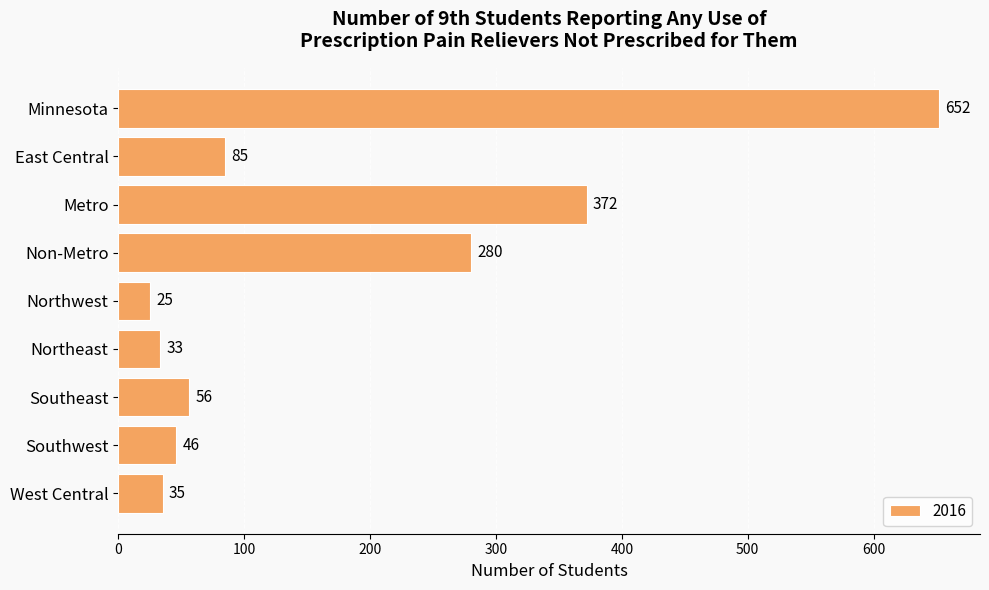

Rank the categories by value from highest to lowest.

Minnesota, Metro, Non-Metro, East Central, Southeast, Southwest, West Central, Northeast, Northwest